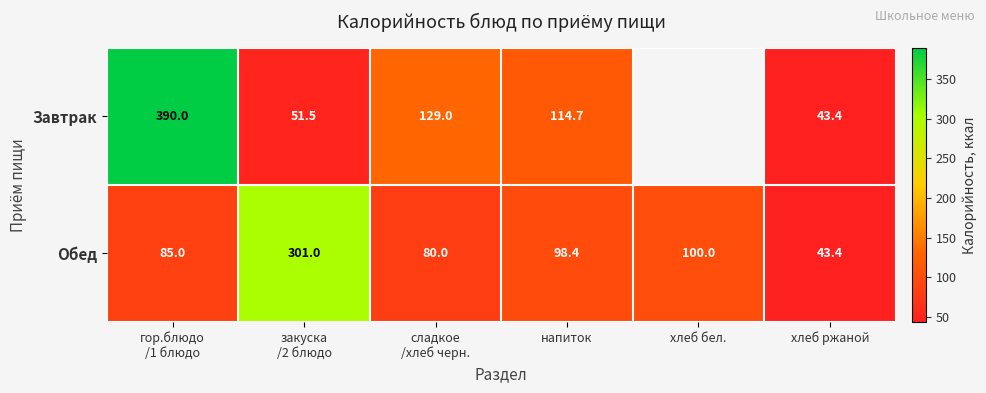

Where is Обед nearest to the value 172?

хлеб бел.